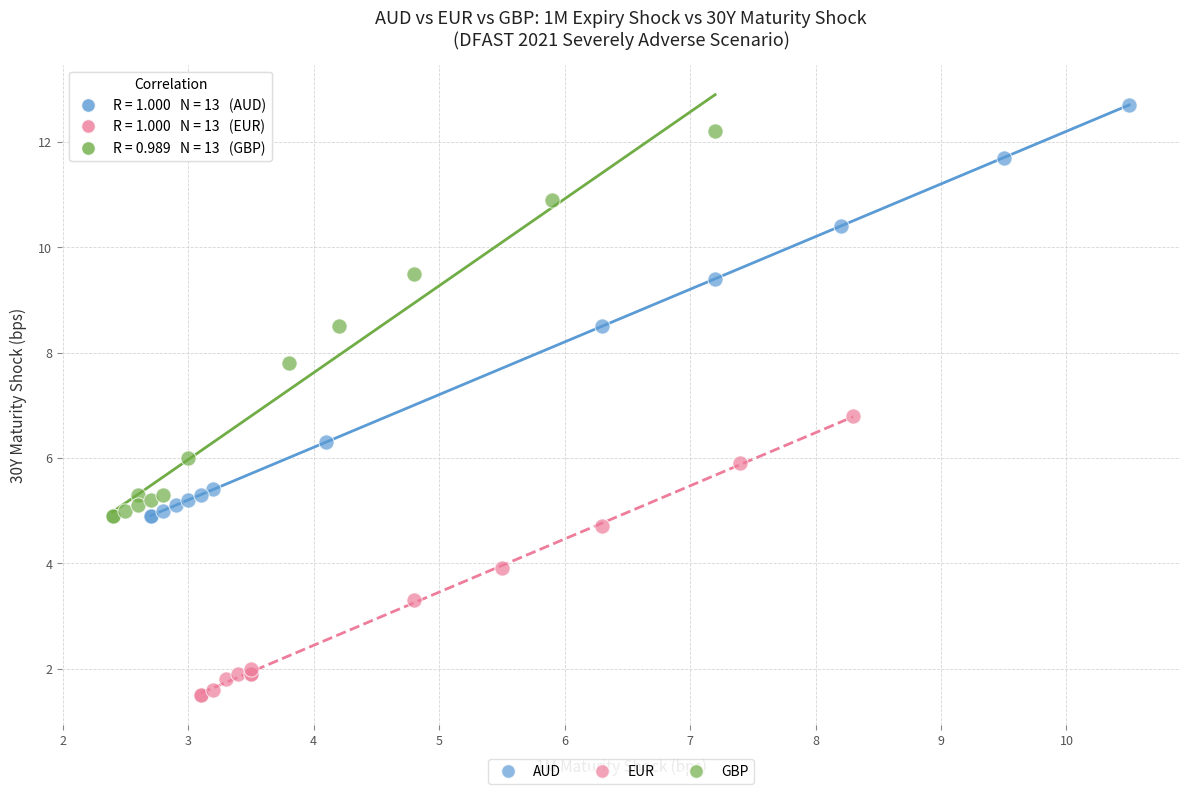

Which series contains the lowest Y value?

EUR